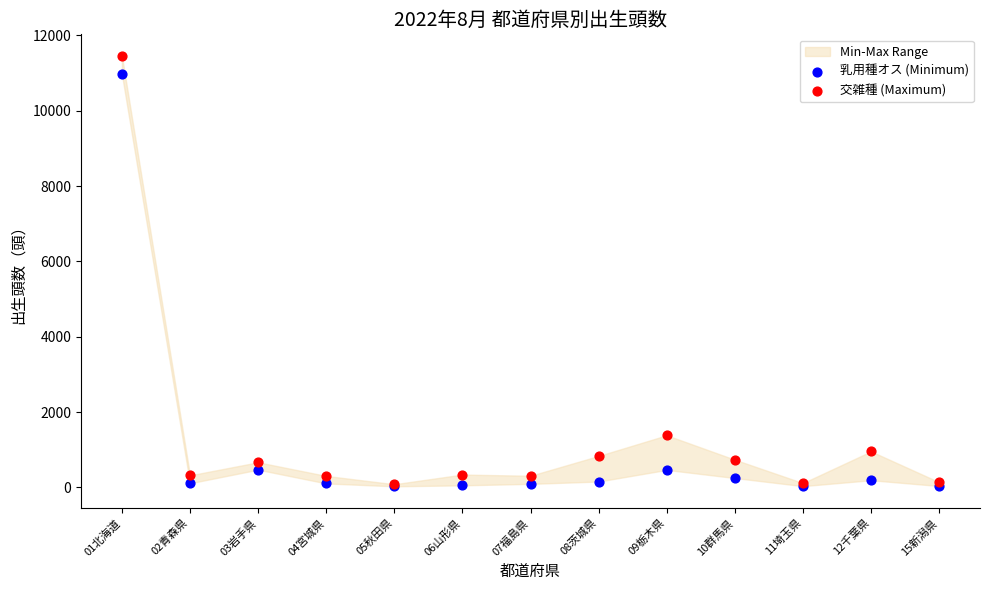

In the 乳用種オス (Minimum) series, what Y value is closest to 5499?

472